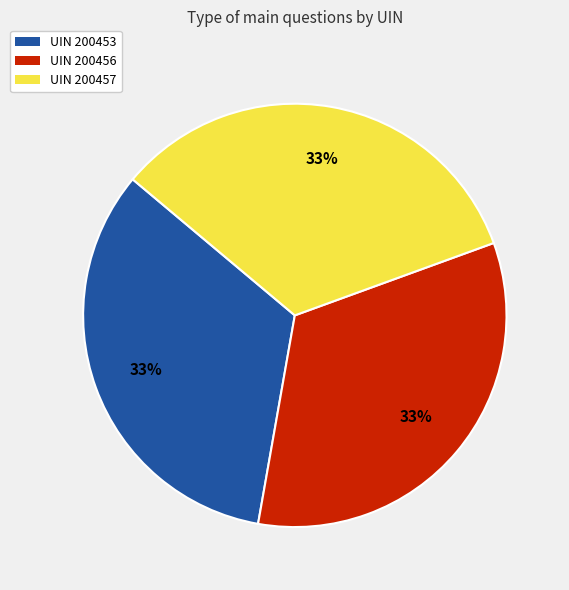

Is there any slice that represents more than half of the pie?

No